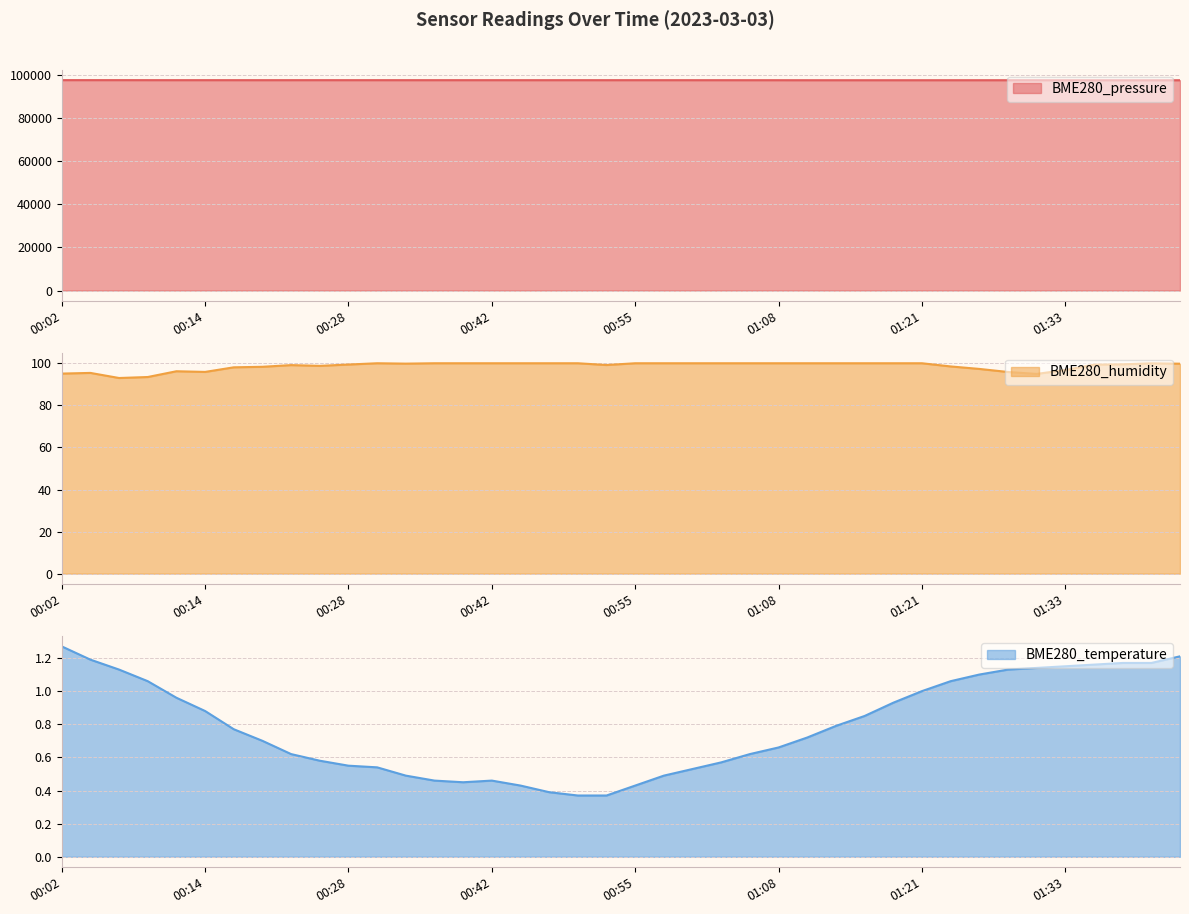

Where is the first local minimum for BME280_humidity?

00:07